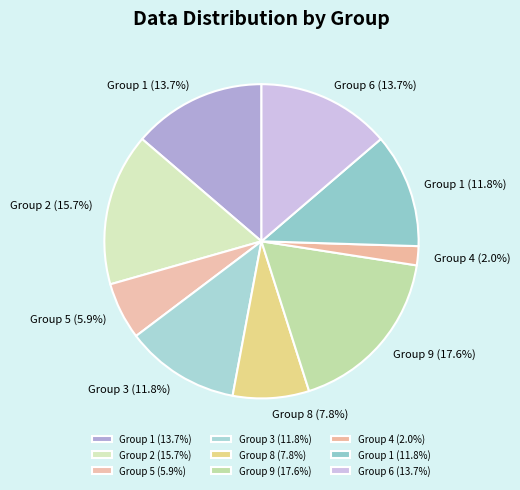

Between Group 5 (5.9%) and Group 6 (13.7%), which is larger?

Group 6 (13.7%)